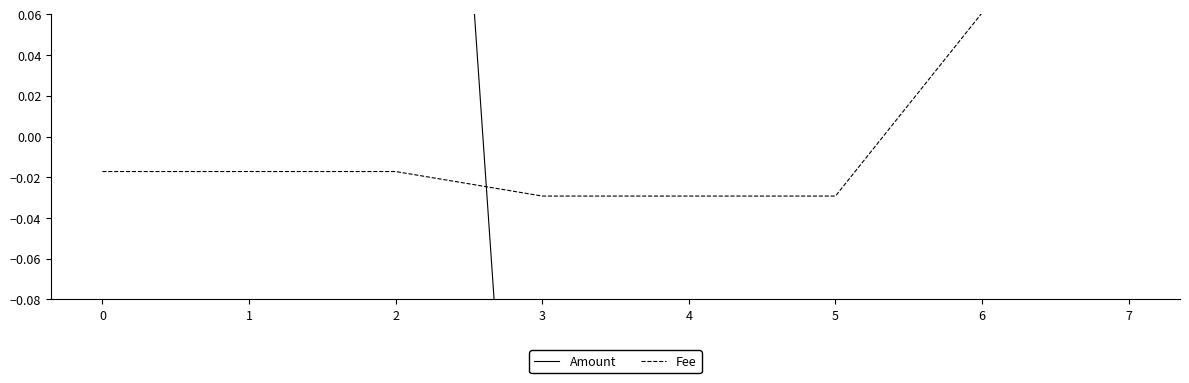

How many lines are shown in the chart?

2